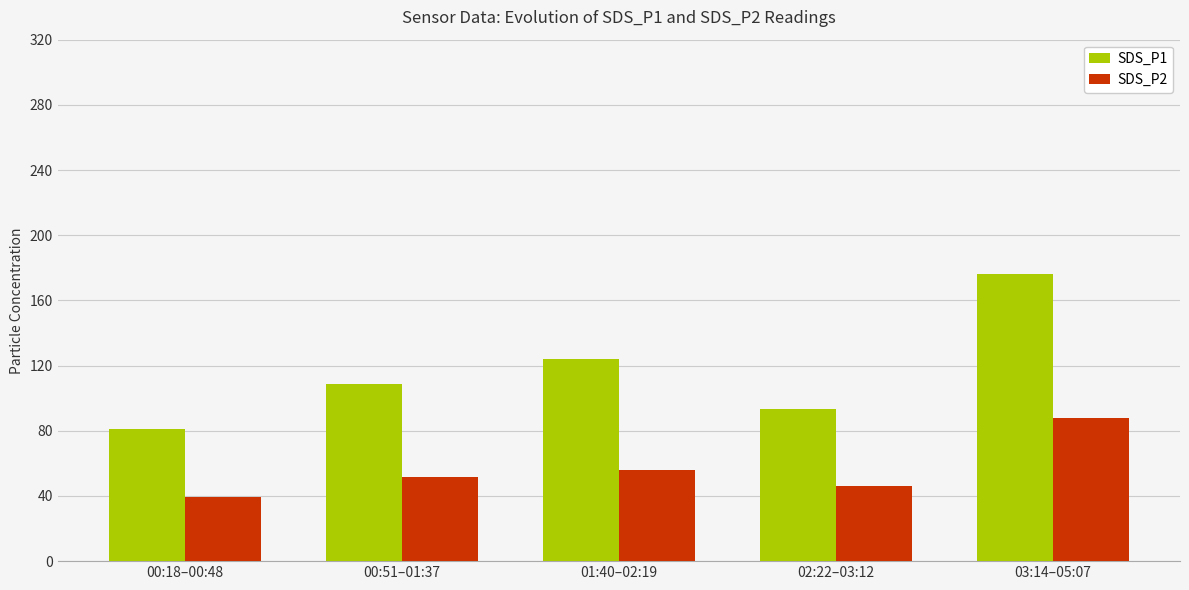

What is the sum of all SDS_P2 values?

280.8